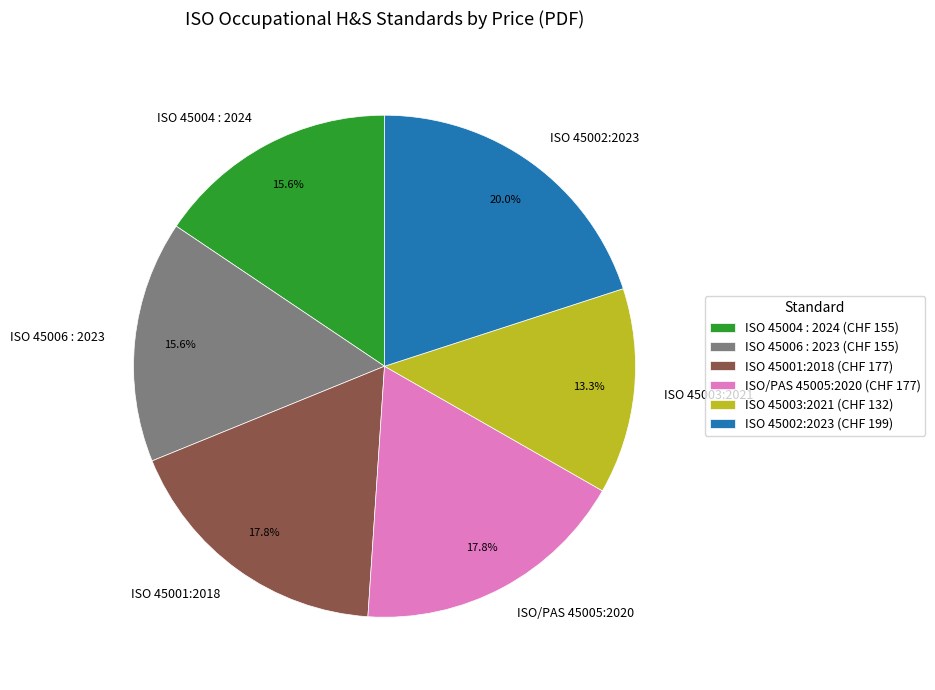

What percentage is NOT represented by ISO 45003:2021?

86.7%